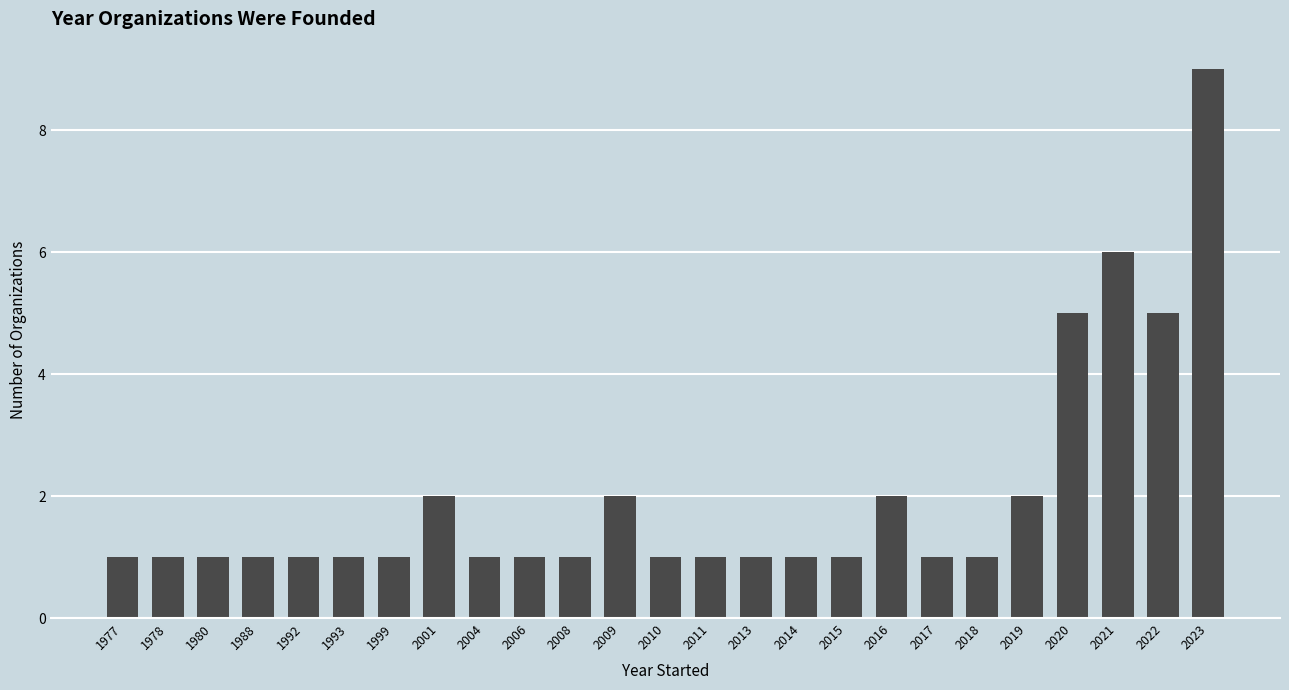

Reading left to right, what are all the values shown in this chart?

1	1	1	1	1	1	1	2	1	1	1	2	1	1	1	1	1	2	1	1	2	5	6	5	9